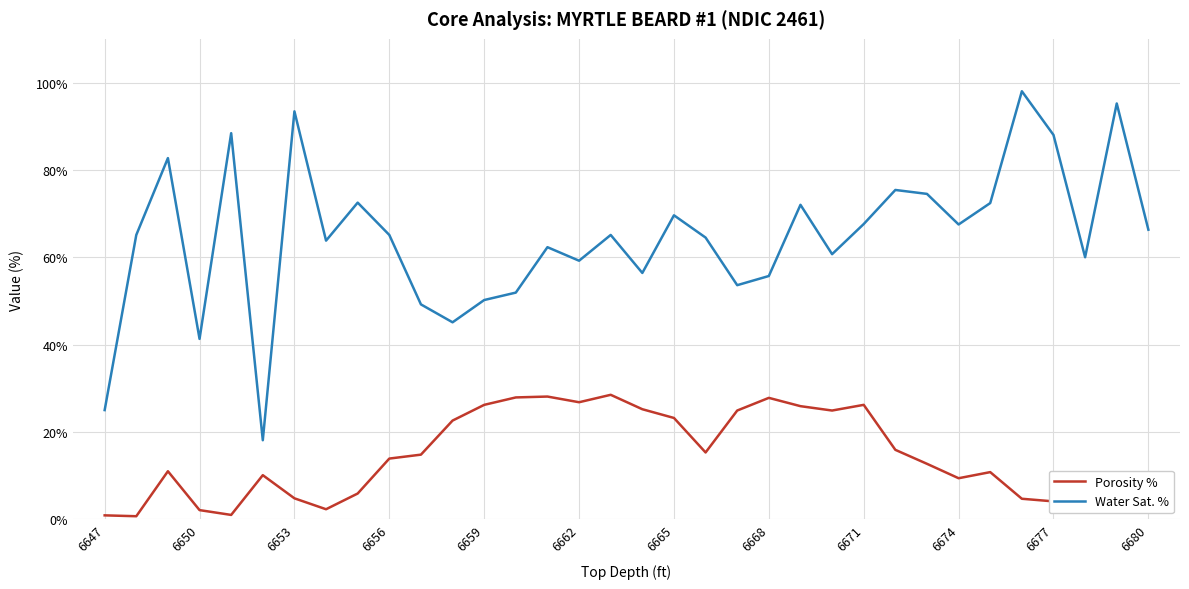

True or false: Water Sat. % and Porosity % cross at least once.

False